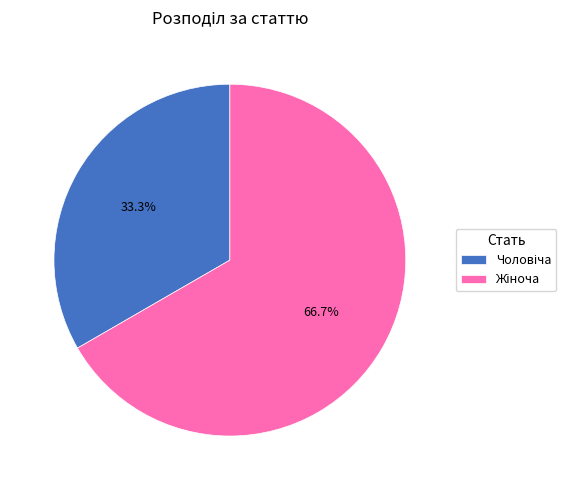

Is there any slice that represents more than half of the pie?

Yes